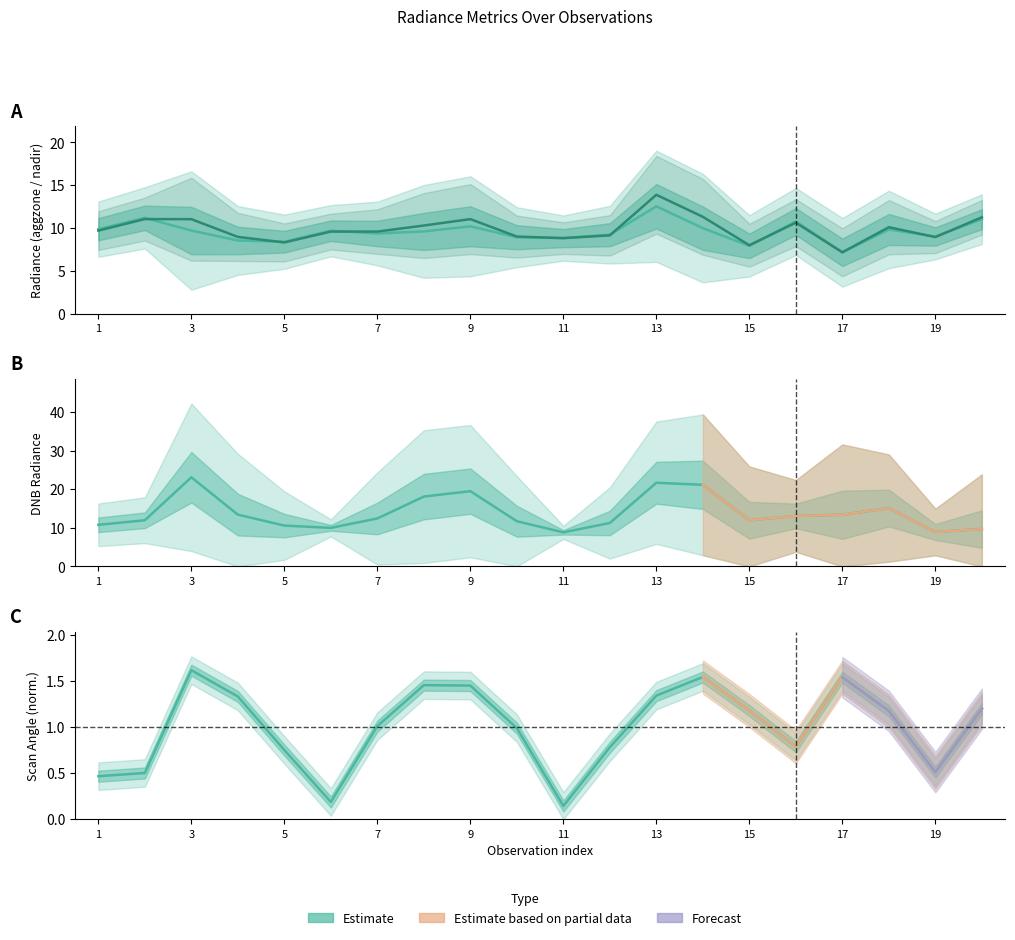

What is the spread (max minus min) of values at 7?

11.4